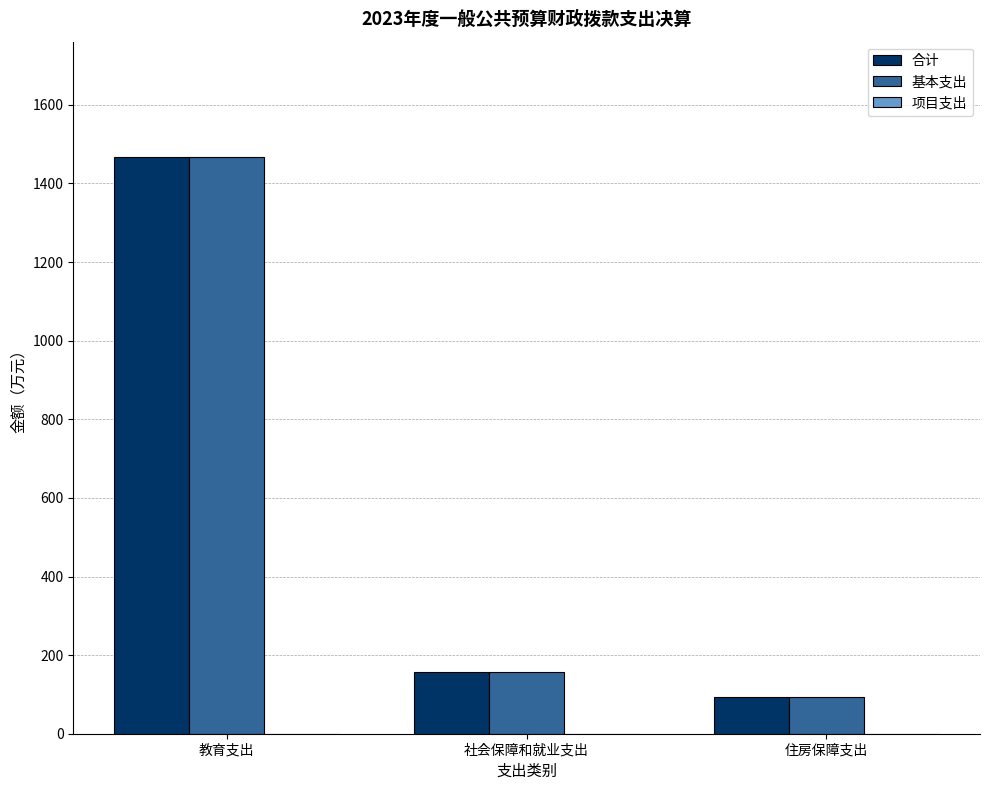

What is the label of the 3rd bar from the left?

住房保障支出